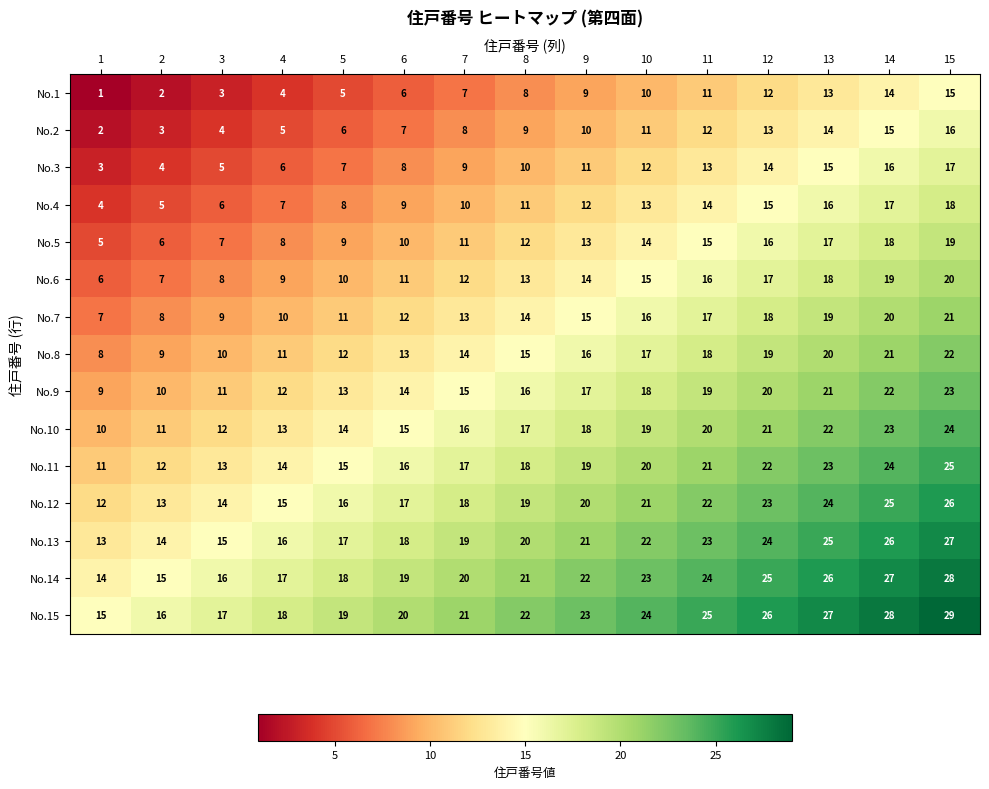

What is the difference between the highest and lowest values at 6?

14